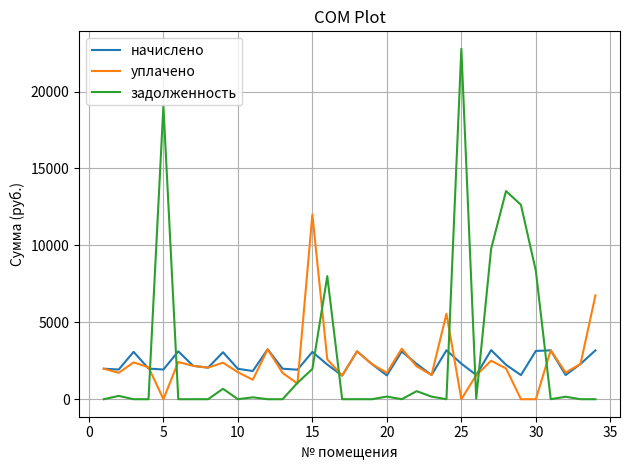

What is the maximum value shown in the chart?

22778.1